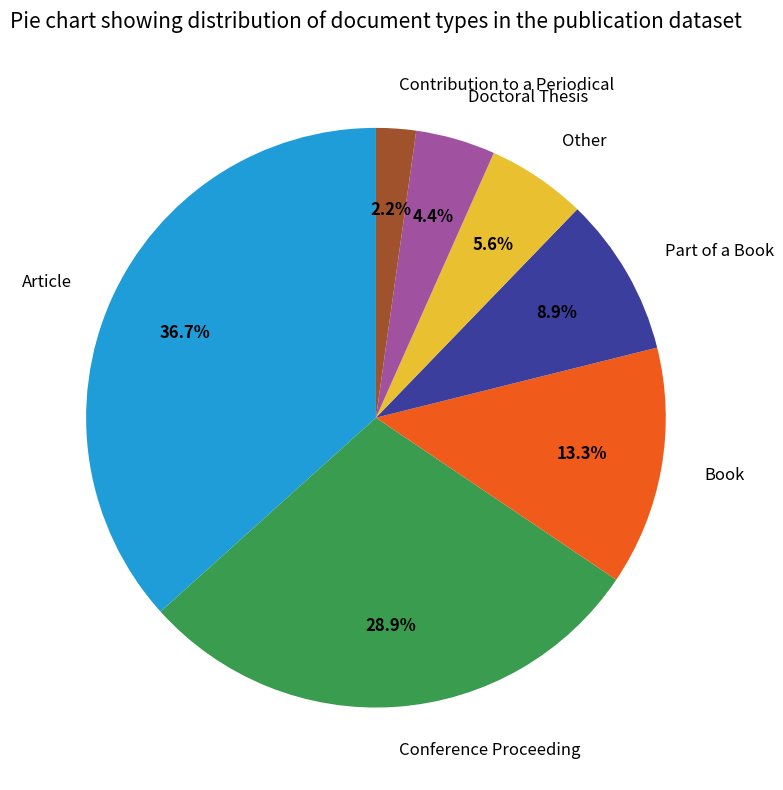

Is the sum of Contribution to a Periodical and Other greater than half?

No